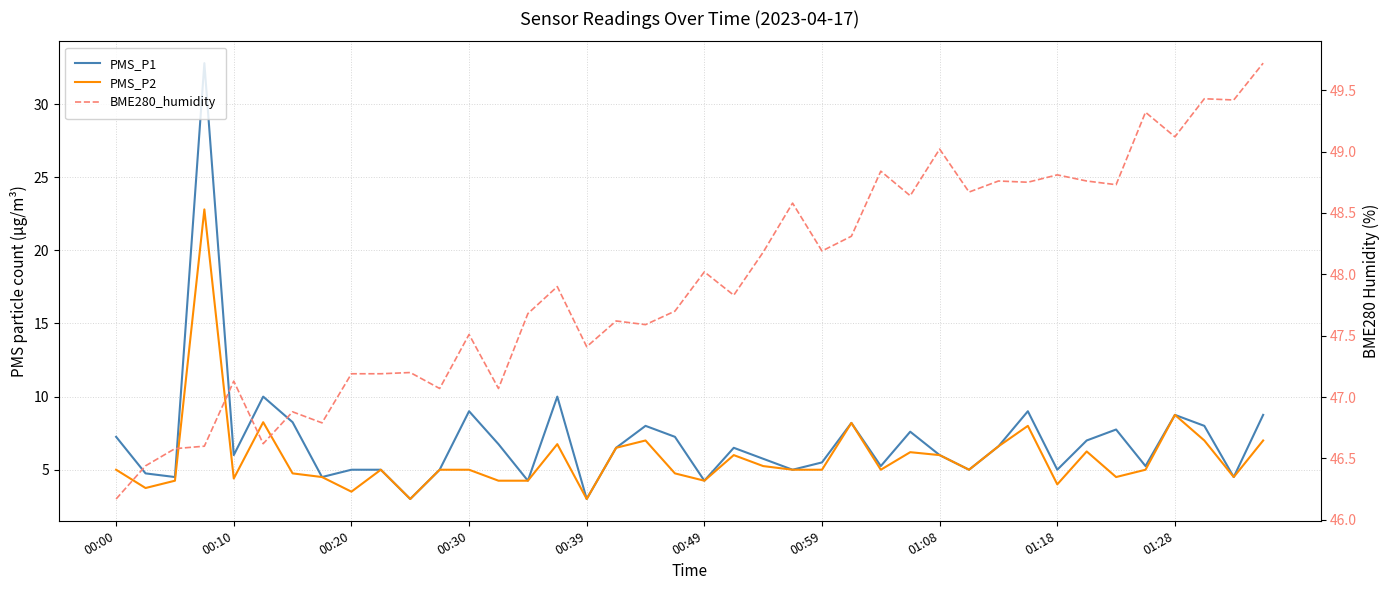

Which series changed the most between 10 and 30?

PMS_P1